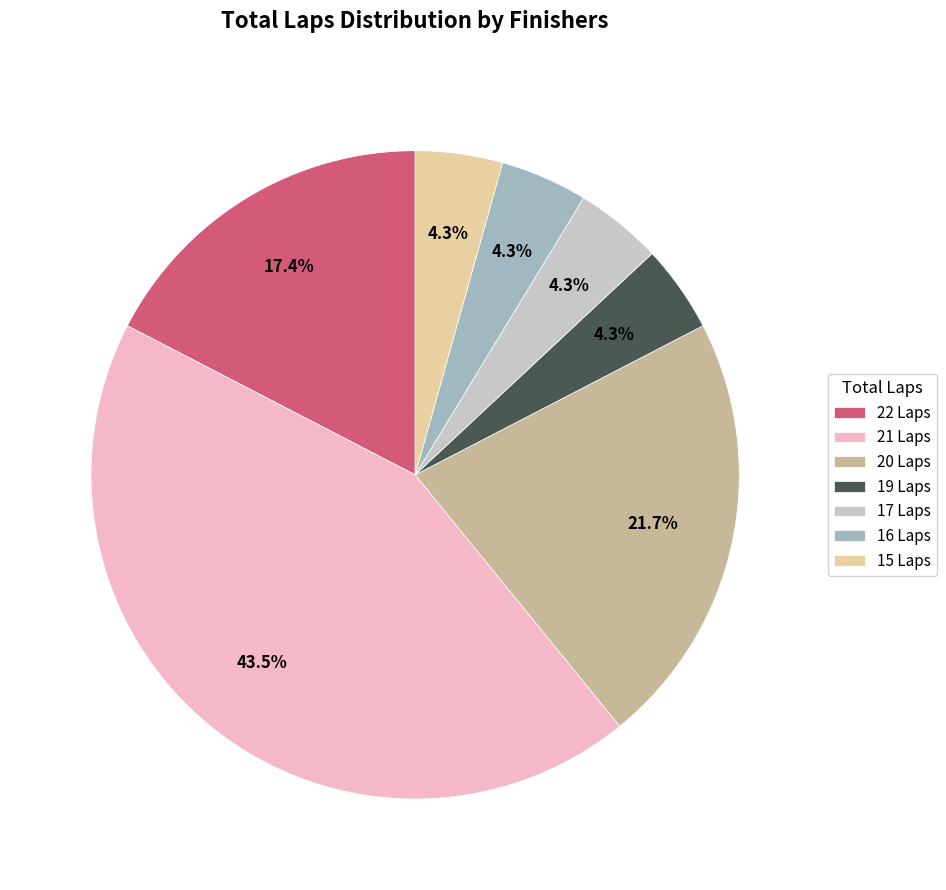

Between 21 Laps and 20 Laps, which is larger?

21 Laps